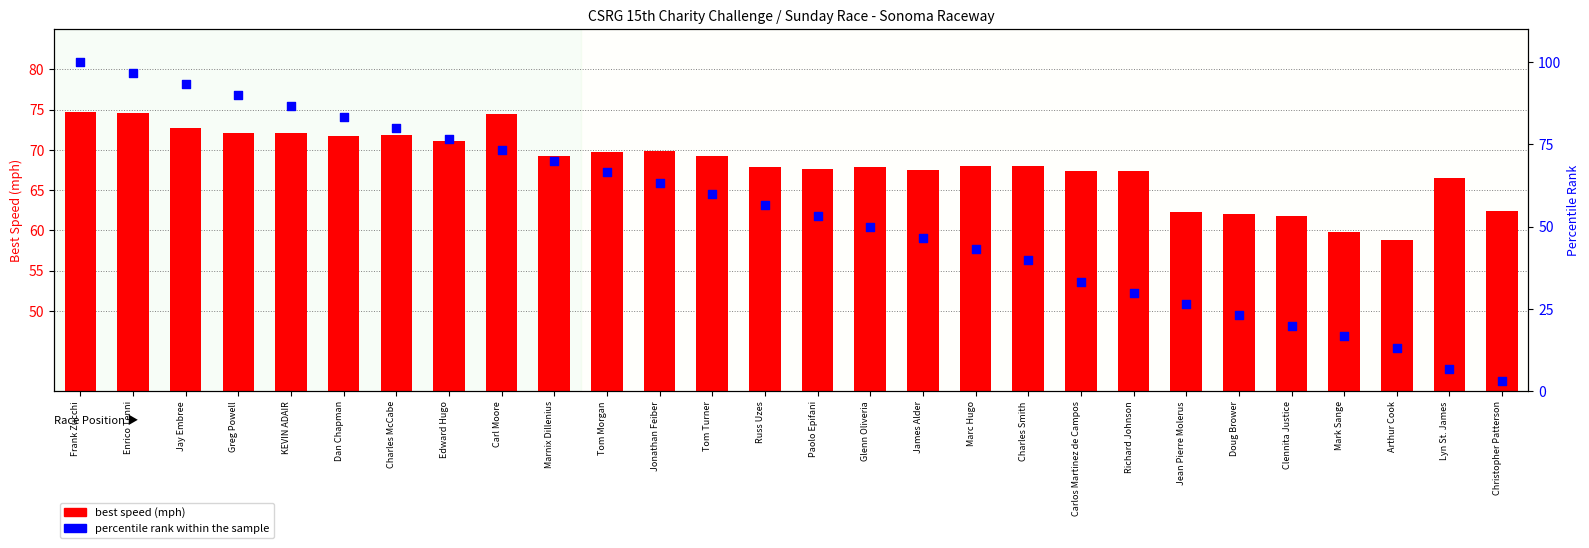

At which category is the sum across all series the highest?

Frank Zucchi